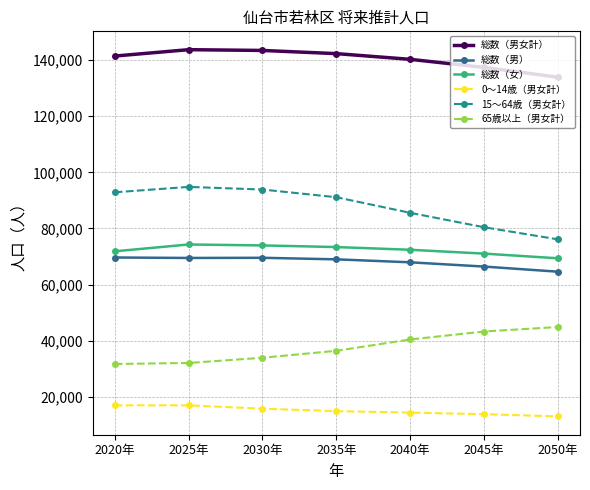

The value of 総数（男女計） at 2025年 is 95326. True or false?

False